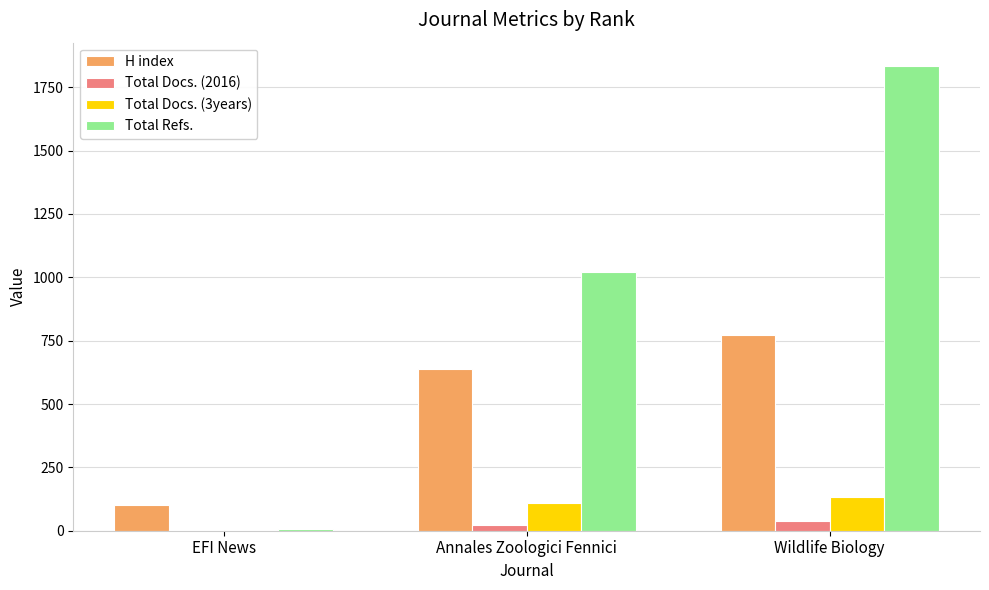

What is the average value of the H index series?

504